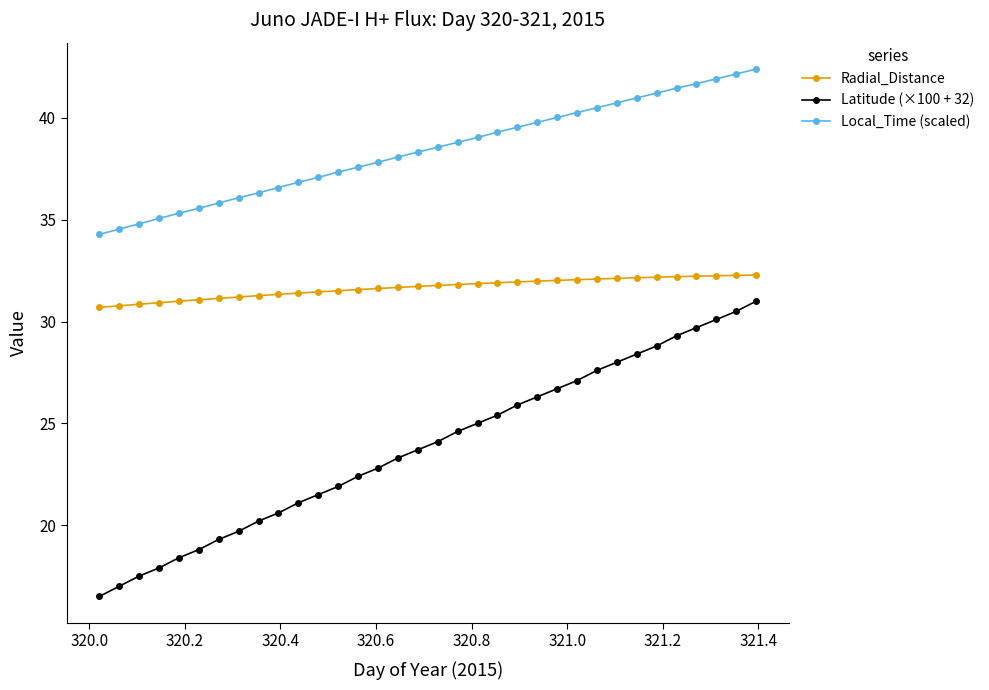

Which series has the largest total across all categories?

Local_Time (scaled)